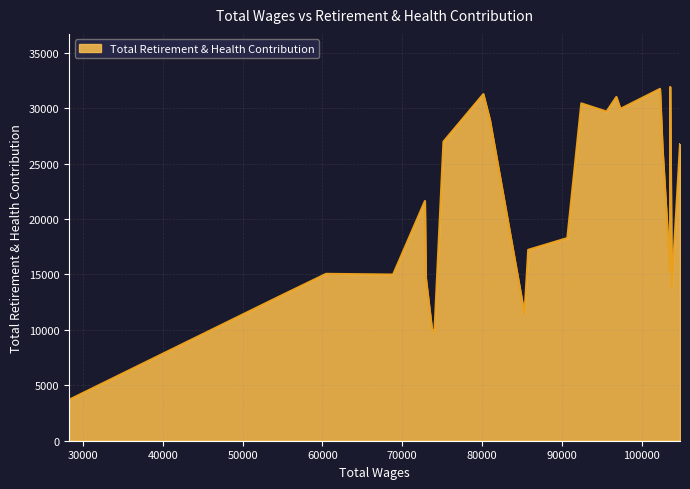

What is the minimum value shown in the chart?

3694